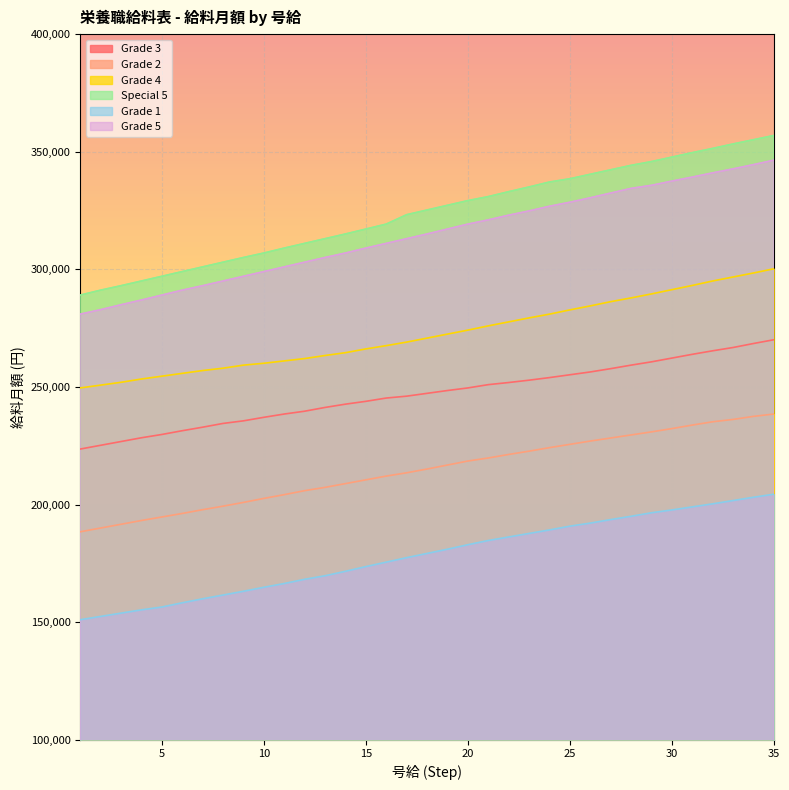

Which series has the largest total across all categories?

Special 5